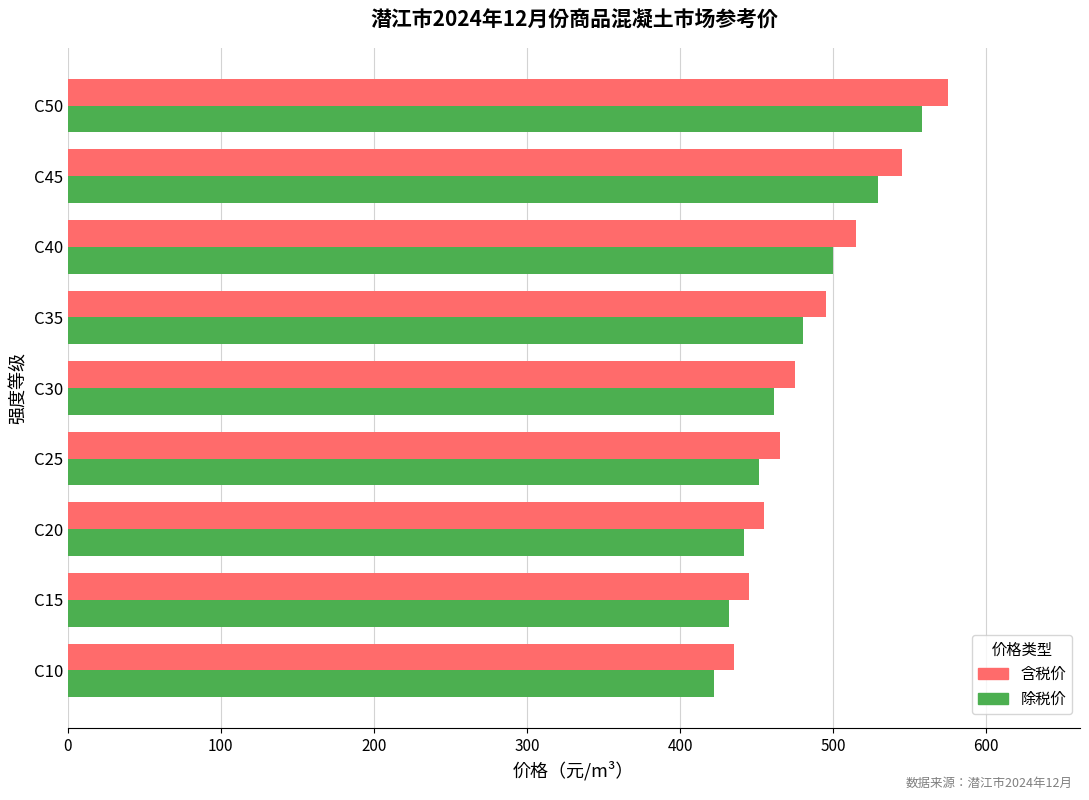

Rank the series by their maximum value, from highest to lowest.

含税价, 除税价